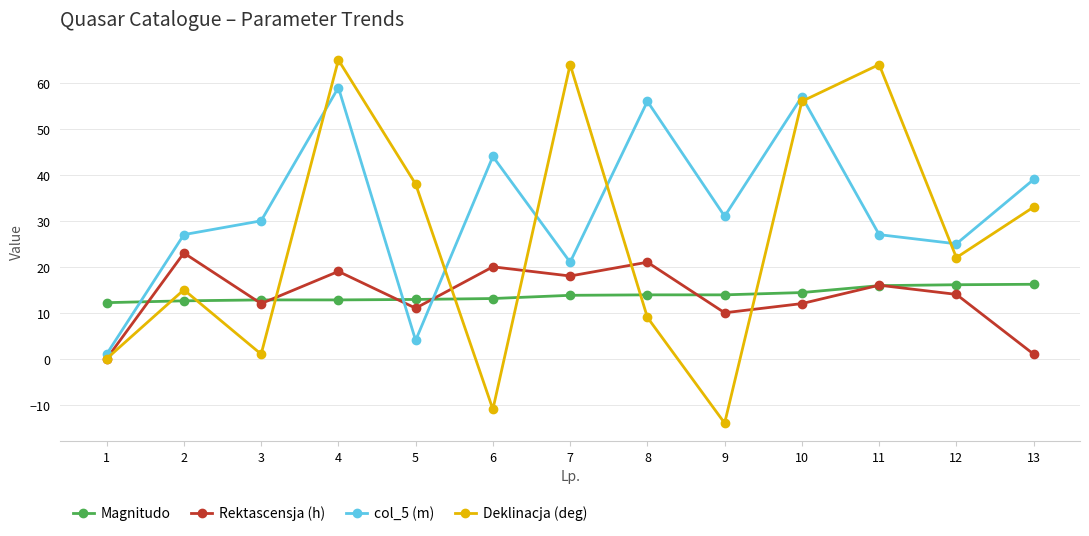

At which category is the sum across all series the highest?

4